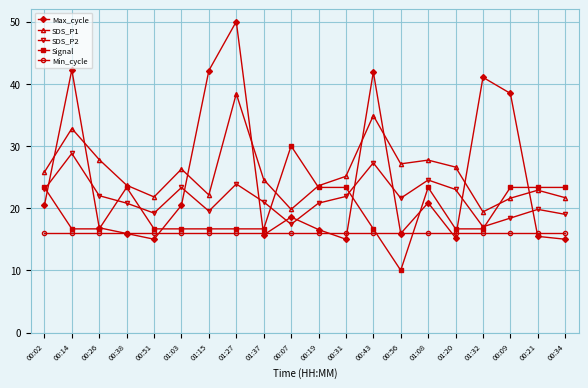

At which category does Max_cycle reach its first local peak?

00:14